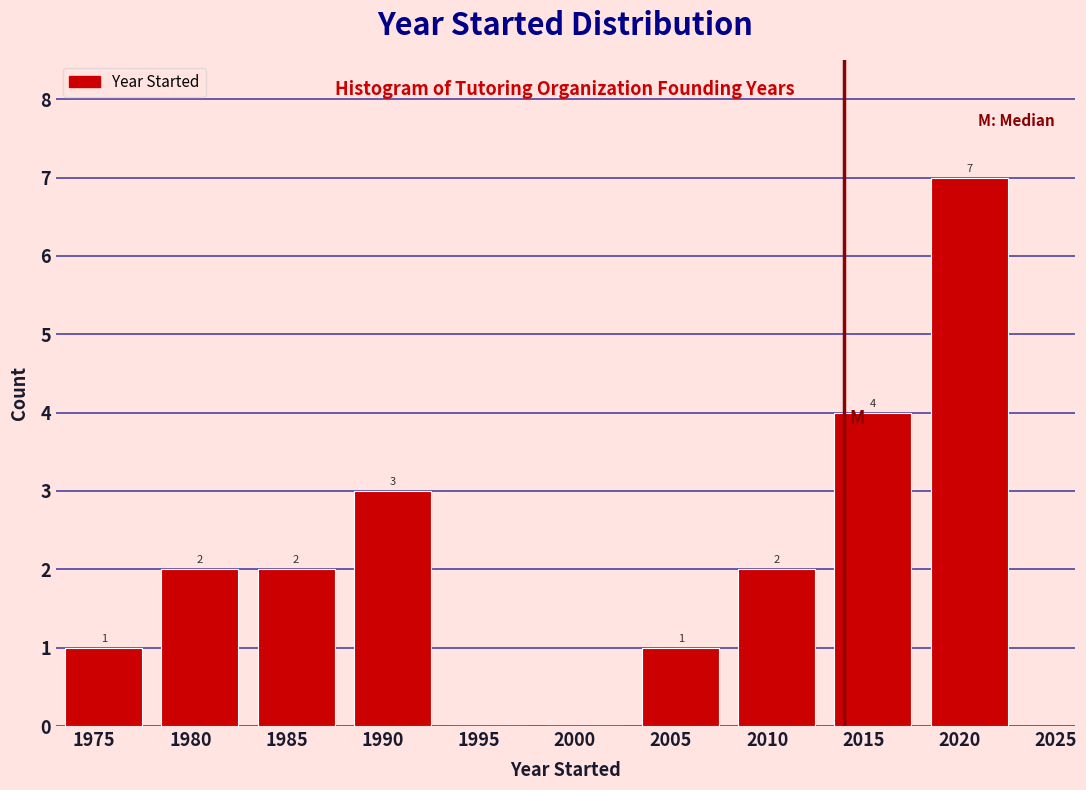

Reading left to right, extract all data points from this chart.

1975=1	1980=2	1985=2	1990=3	1995=0	2000=0	2005=1	2010=2	2015=4	2020=7